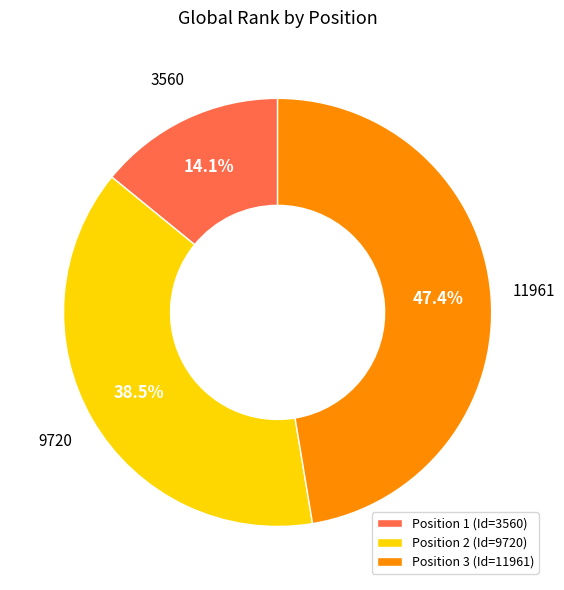

Between Position 1 (Id=3560) and Position 2 (Id=9720), which is larger?

Position 2 (Id=9720)